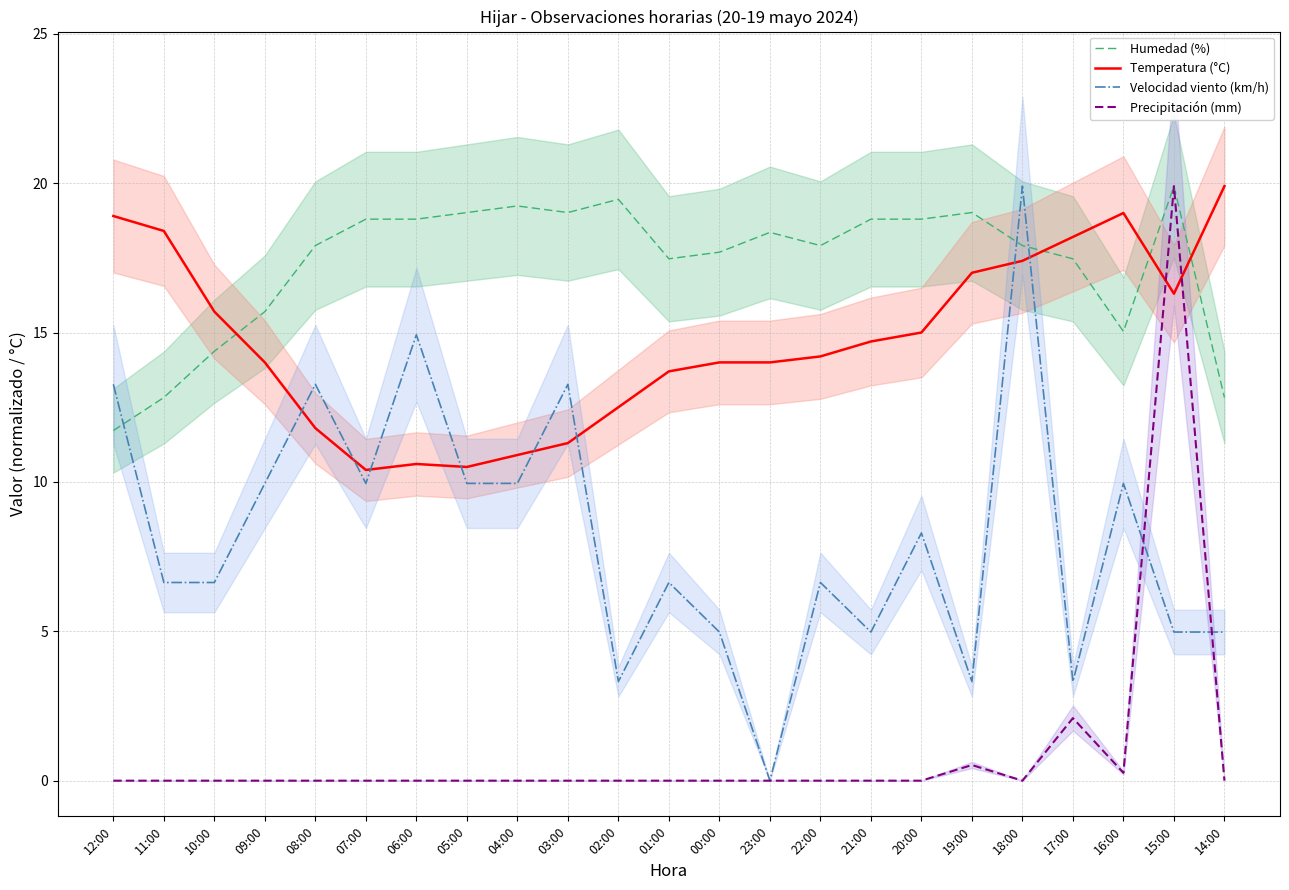

How many data points does each series have?

23